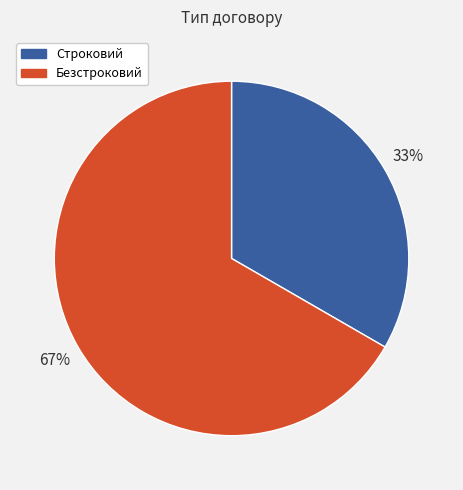

Count the number of slices in the pie.

2